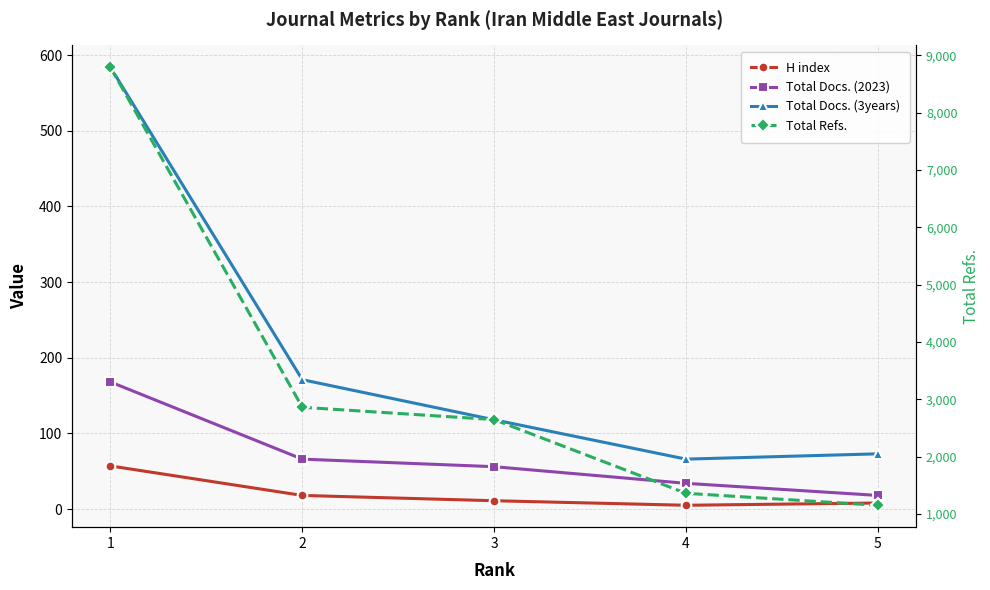

What is the approximate value of H index at 1, to the nearest 10?

60